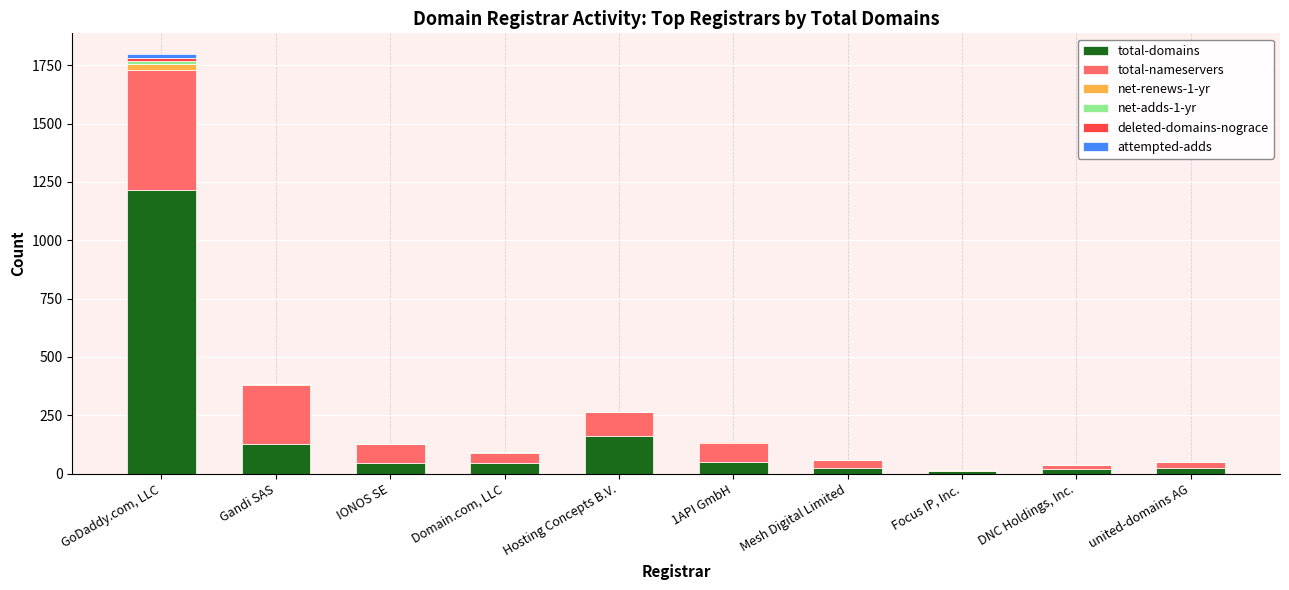

What is the maximum value for total-domains?

1217